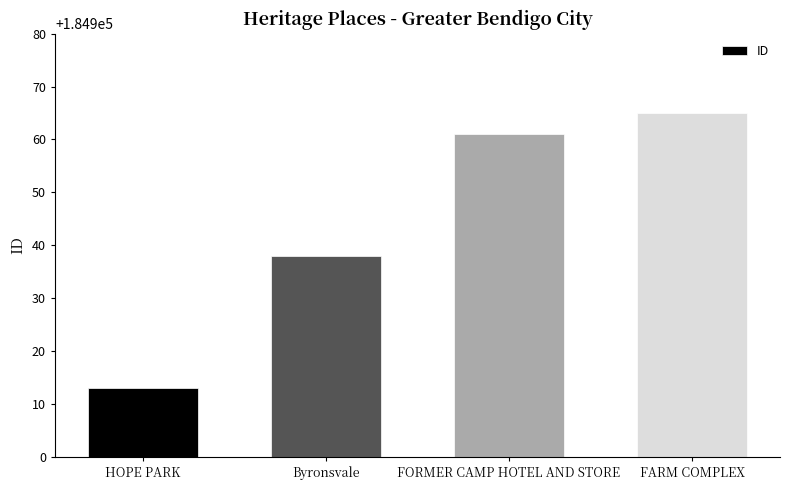

What is the difference between the maximum and minimum values?

52